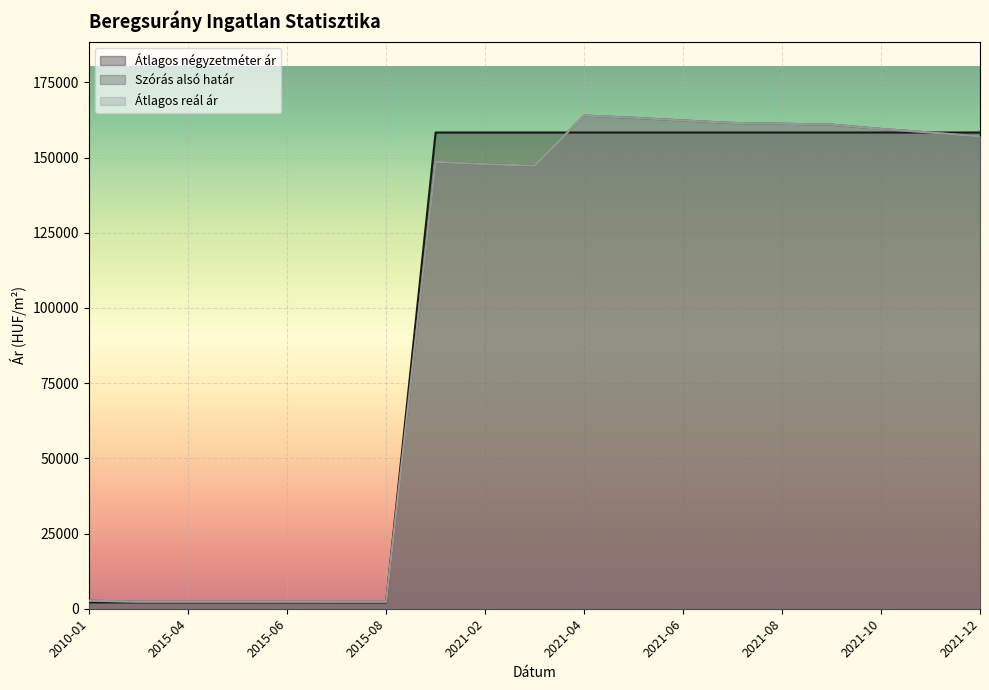

How many lines are shown in the chart?

3